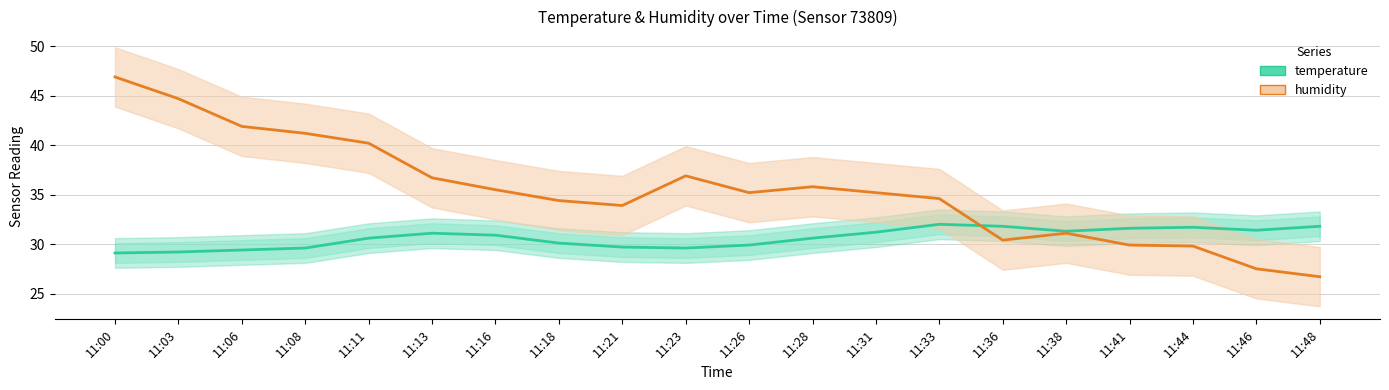

Reading left to right, extract all data points from this chart.

temperature: 11:00=29.1	11:03=29.2	11:06=29.4	11:08=29.6	11:11=30.6	11:13=31.1	11:16=30.9	11:18=30.1	11:21=29.7	11:23=29.6	11:26=29.9	11:28=30.6	11:31=31.2	11:33=32.0	11:36=31.8	11:38=31.3	11:41=31.6	11:44=31.7	11:46=31.4	11:48=31.8
humidity: 11:00=46.9	11:03=44.7	11:06=41.9	11:08=41.2	11:11=40.2	11:13=36.7	11:16=35.5	11:18=34.4	11:21=33.9	11:23=36.9	11:26=35.2	11:28=35.8	11:31=35.2	11:33=34.6	11:36=30.4	11:38=31.1	11:41=29.9	11:44=29.8	11:46=27.5	11:48=26.7